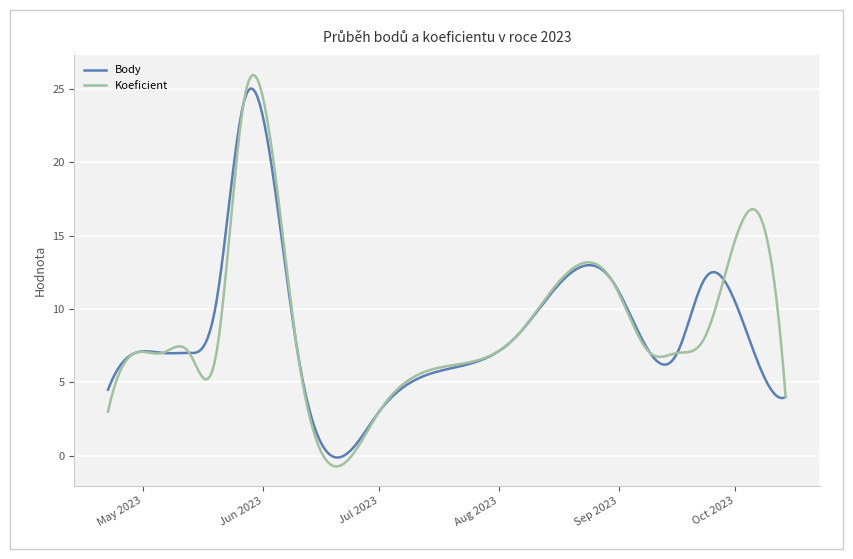

Which series has the widest spread of values?

Koeficient